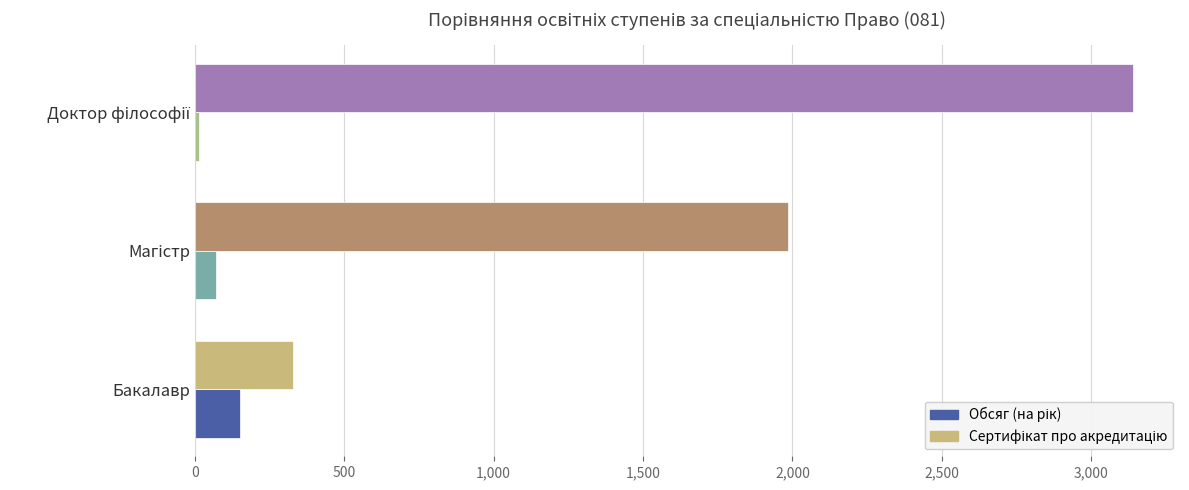

What is the total value across all series at Бакалавр?

480